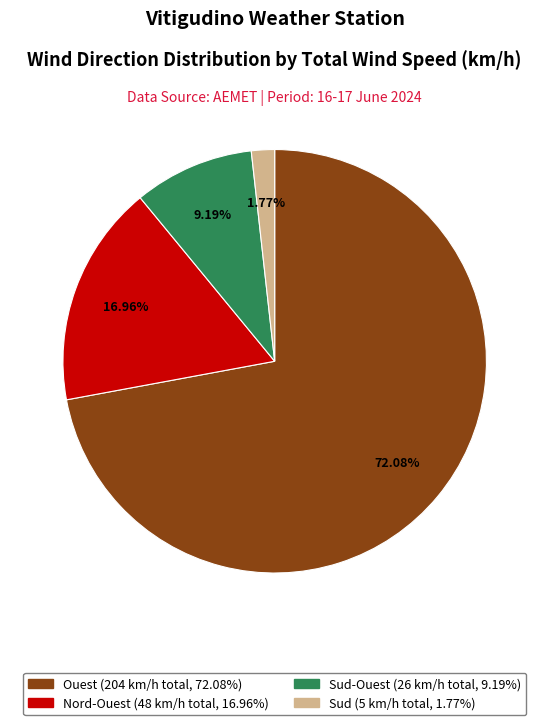

Is there any slice that represents more than half of the pie?

Yes